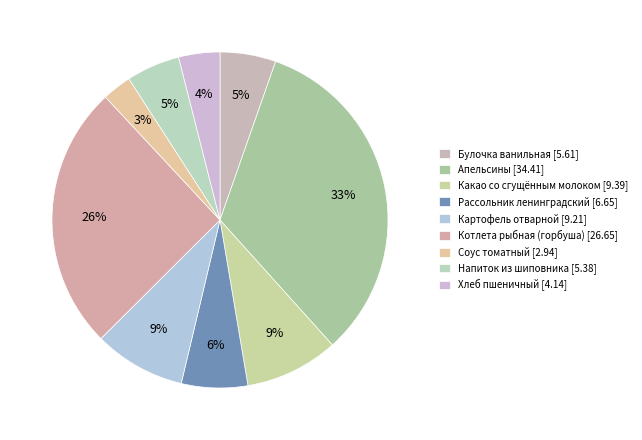

How many slices are in this pie chart?

9